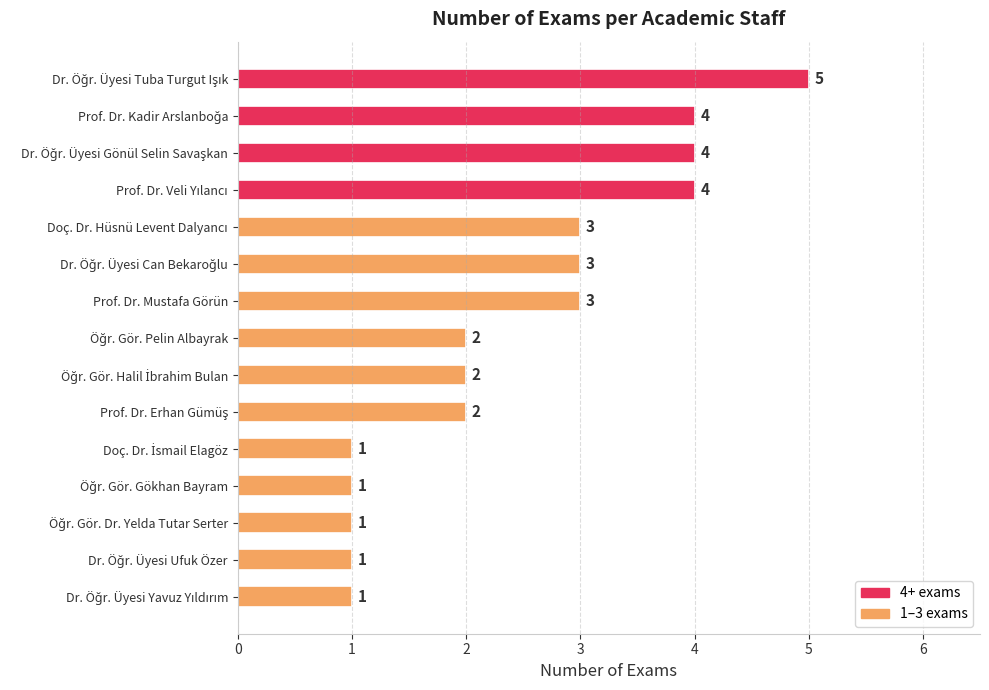

How many data points are less than 2?

5